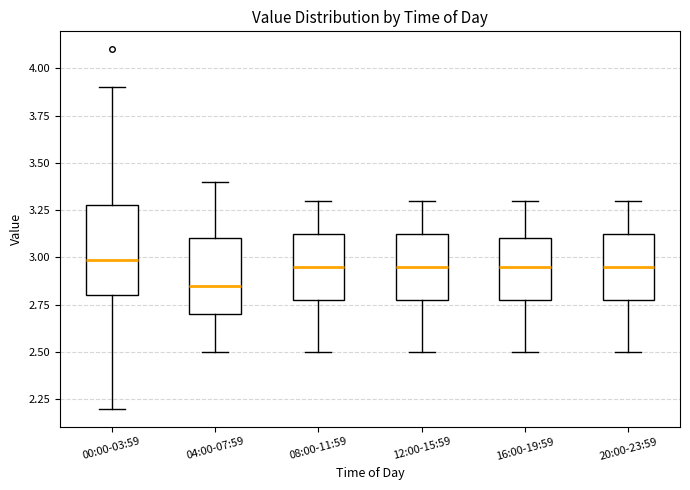

Which box's median line is the lowest?

04:00-07:59